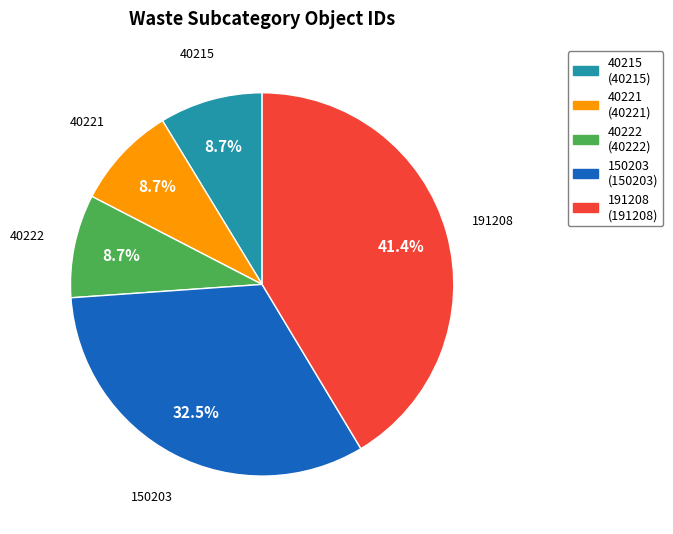

What percentage do 40221 and 40215 together represent?

17.4%